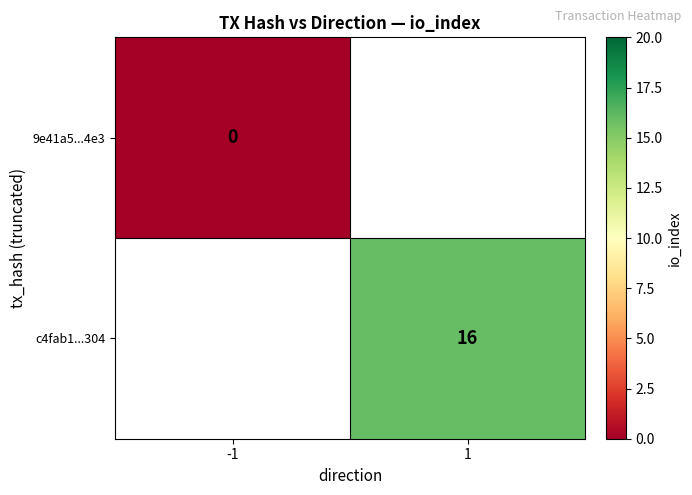

Is it true that c4fab1...304 equals 4 at 1?

False